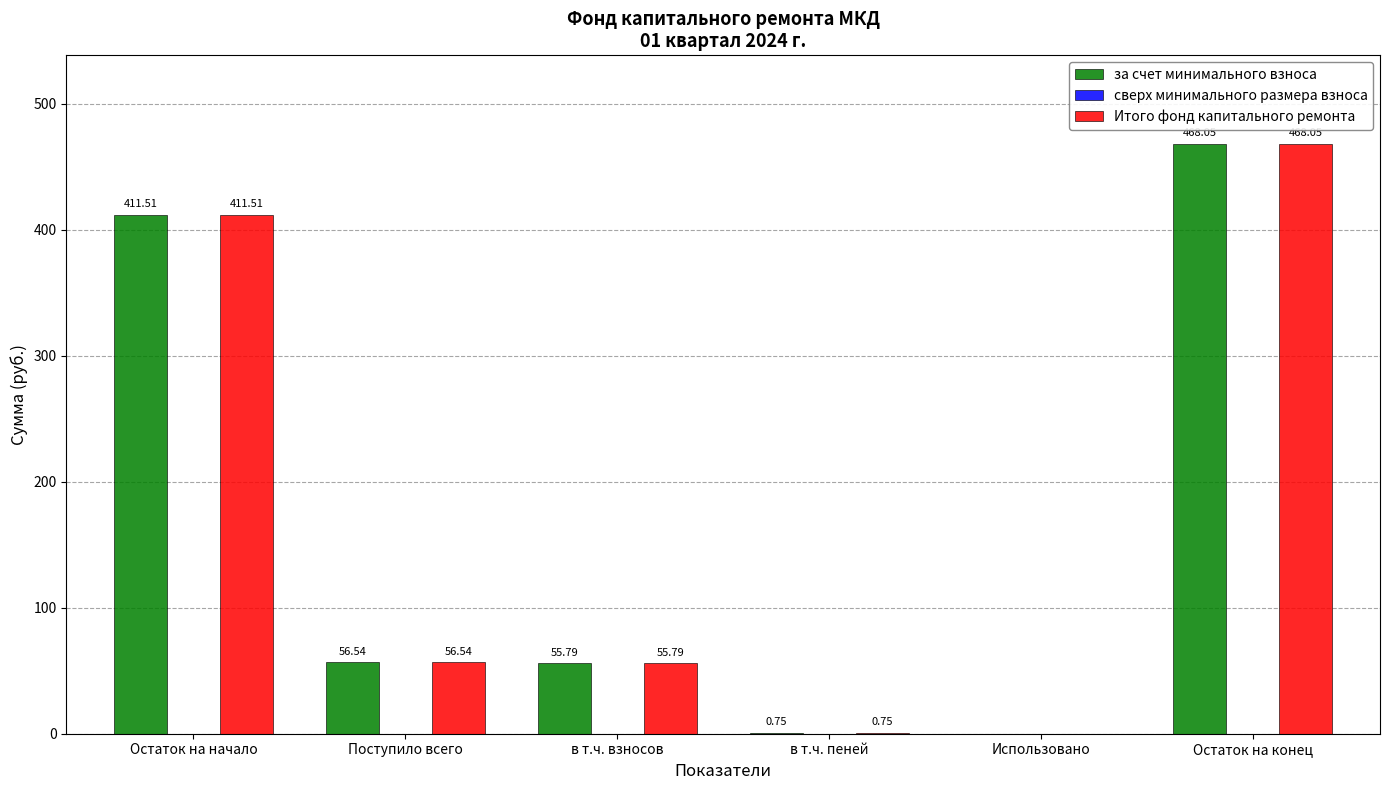

At which category is the sum across all series the highest?

Остаток на конец